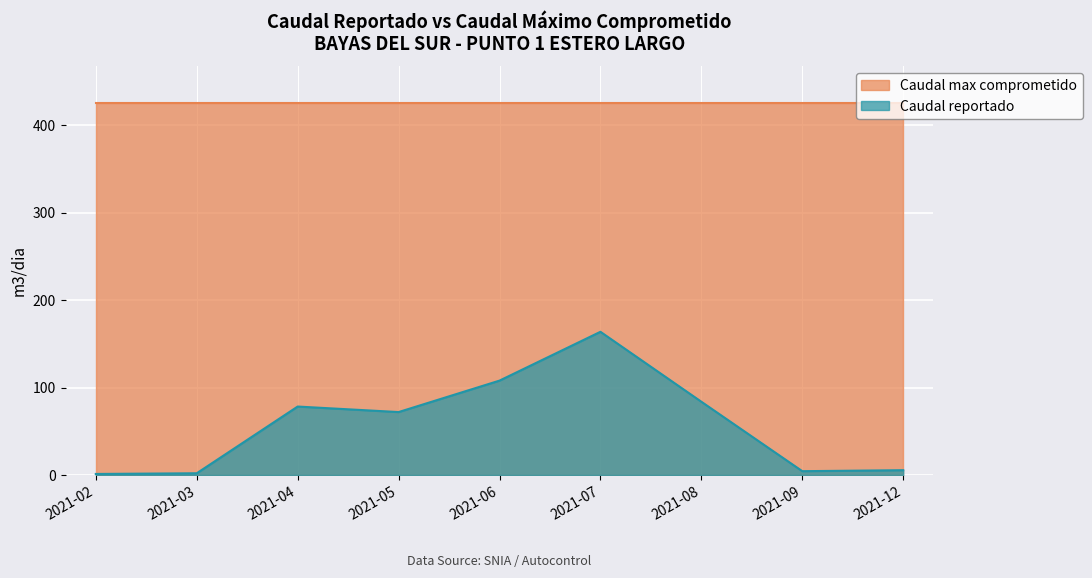

The chart shows a value of 72.0 at 2021-05. True or false?

True